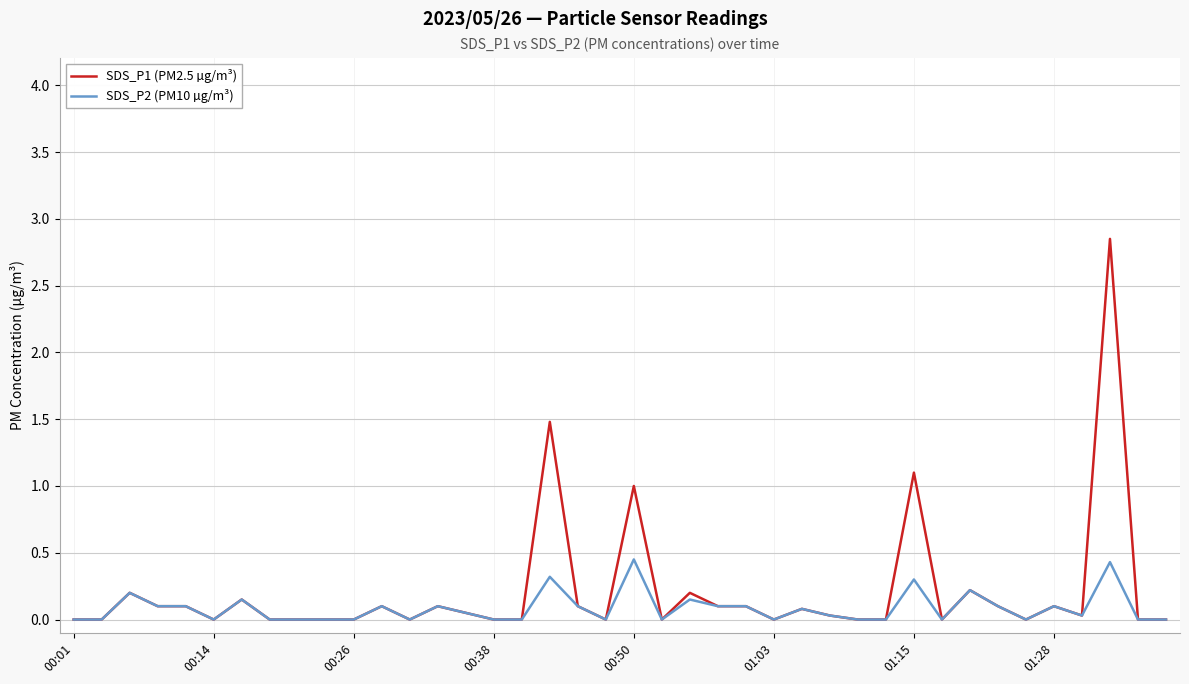

True or false: SDS_P2 (PM10 µg/m³) and SDS_P1 (PM2.5 µg/m³) intersect in this chart.

False